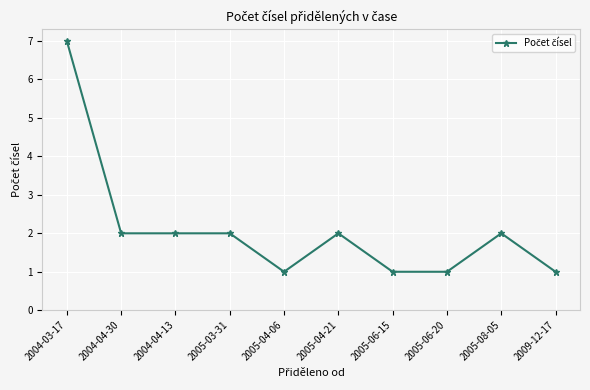

What is the greatest value displayed?

7